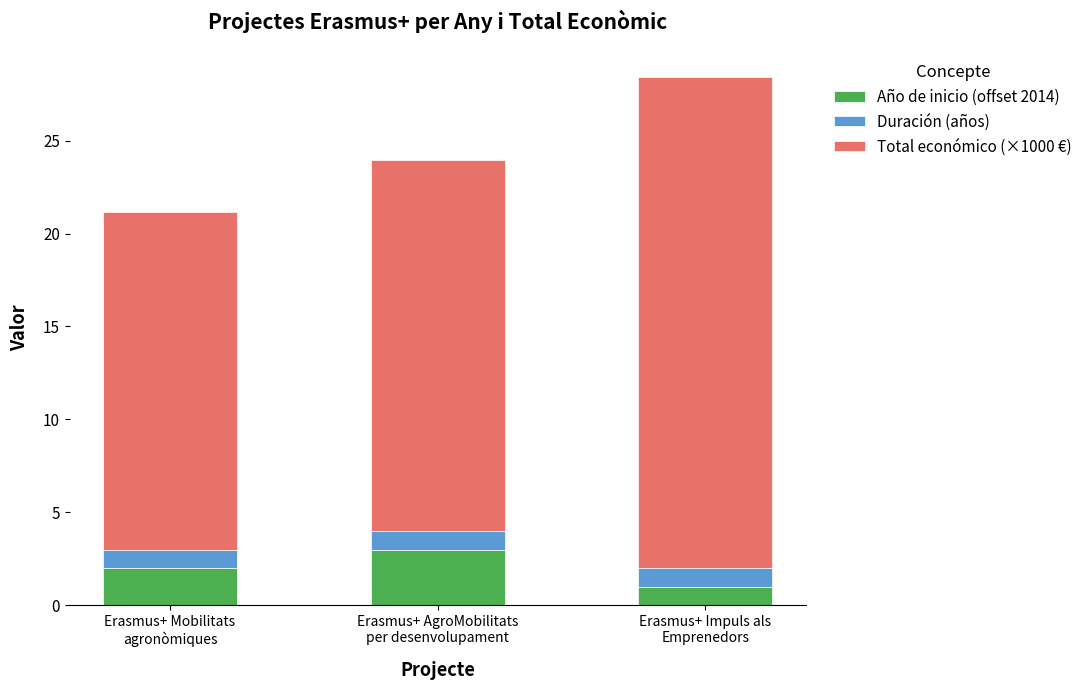

What is the total value across all series at Erasmus+ Impuls als
Emprenedors?

28.4